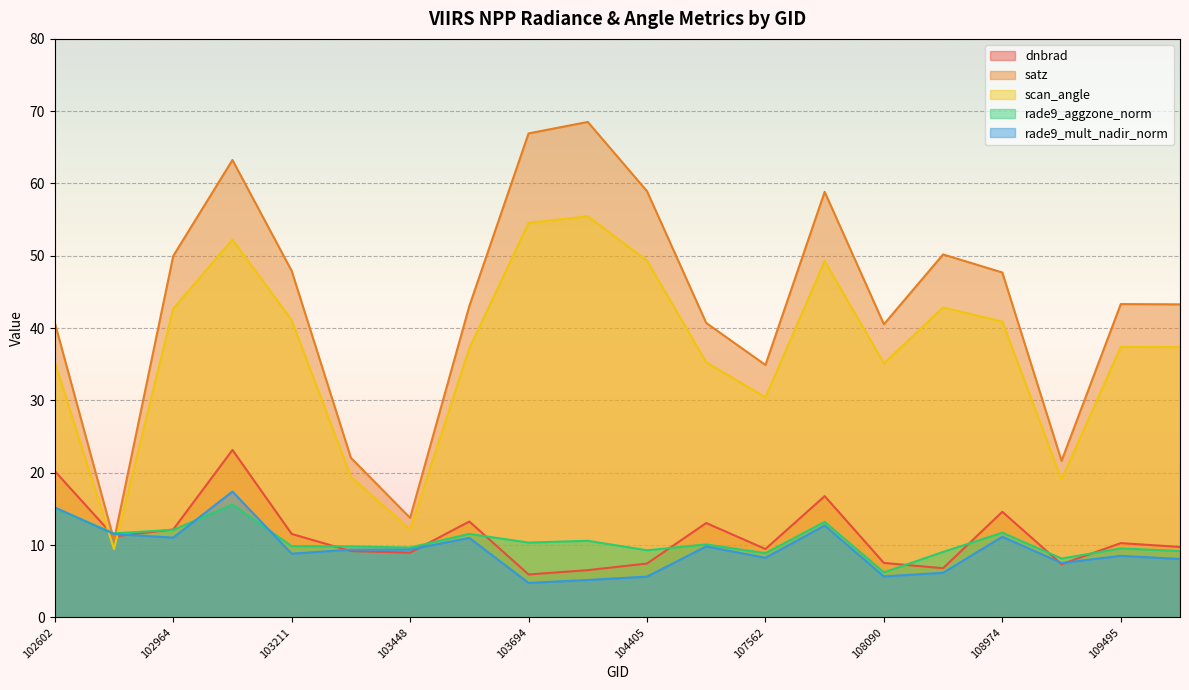

Which category has the highest value across all series?

104397